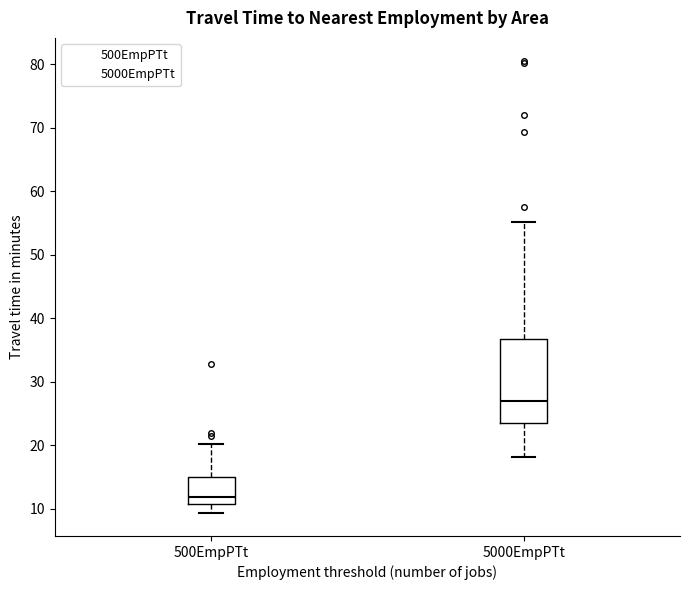

Which box is the tallest, from its lower edge to its upper edge?

5000EmpPTt